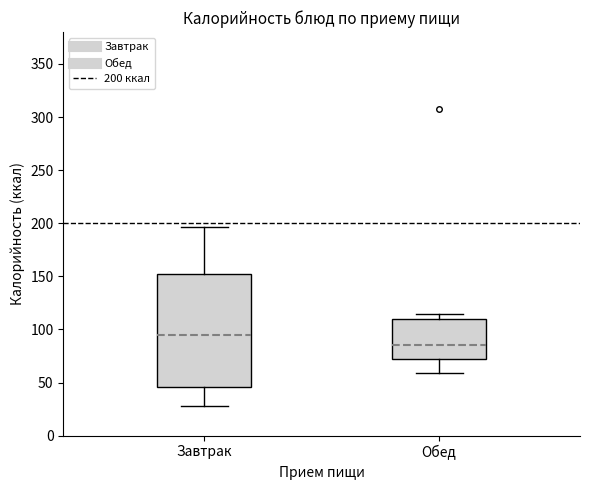

Reading left to right, transcribe this box plot: for each box, give where its median line is, the range the box spans, and where its two whiskers end, as read against the y-axis. The values are not printed on the chart, so give them approximately, as read against the axis.

Завтрак: median 95, box 45 to 150, whiskers 30 to 195
Обед: median 85, box 75 to 110, whiskers 60 to 115